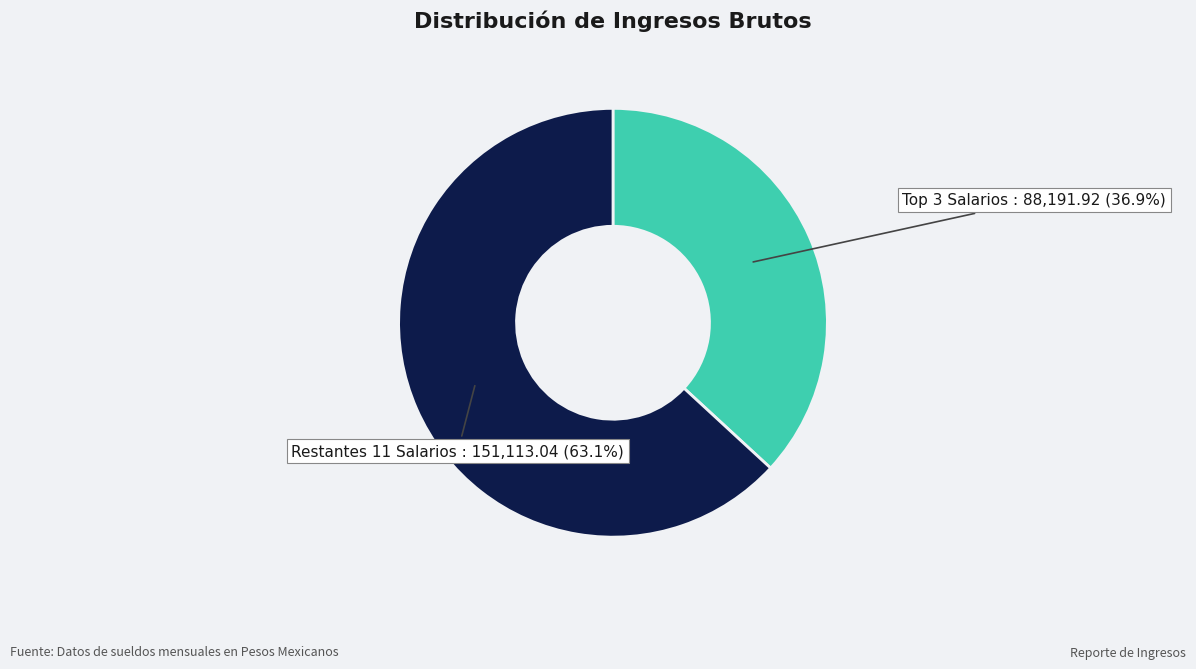

Is there any slice that represents more than half of the pie?

Yes